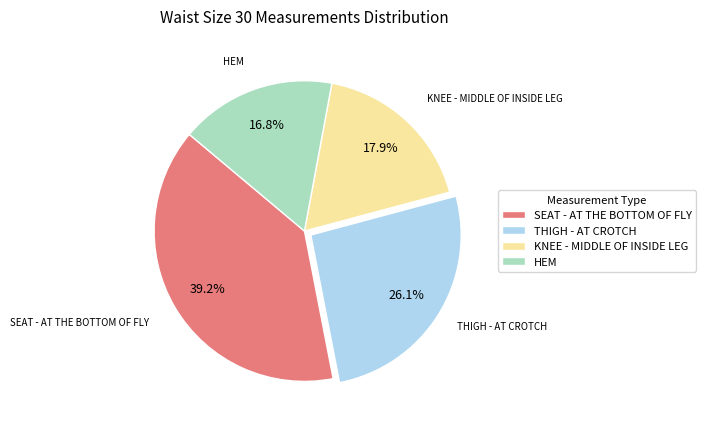

Rank the categories by value from lowest to highest.

HEM, KNEE - MIDDLE OF INSIDE LEG, THIGH - AT CROTCH, SEAT - AT THE BOTTOM OF FLY